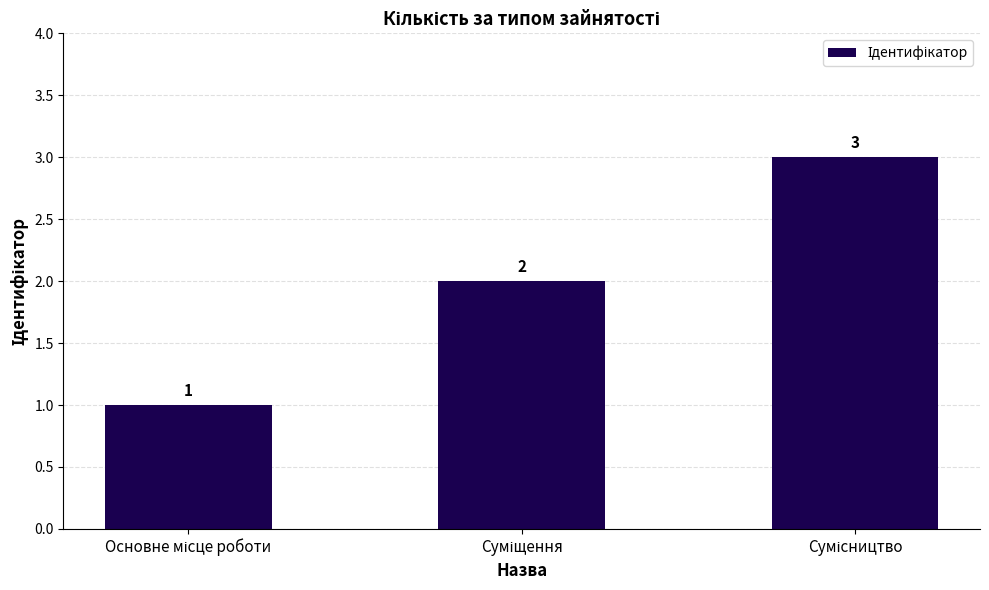

How many bars are there in total?

3